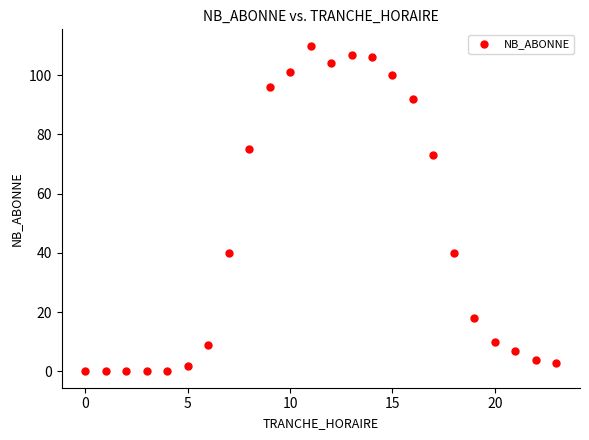

What is the range of X values (max minus min)?

23